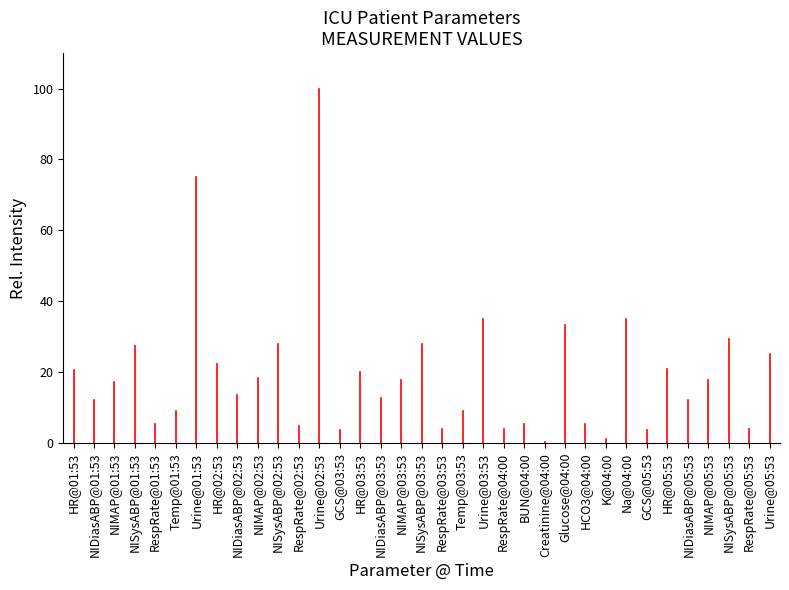

Reading left to right, what are all the values shown in this chart?

HR@01:53=20.5	NIDiasABP@01:53=12.2	NIMAP@01:53=17.2	NISysABP@01:53=27.3	RespRate@01:53=5.5	Temp@01:53=9.2	Urine@01:53=75.0	HR@02:53=22.2	NIDiasABP@02:53=13.5	NIMAP@02:53=18.3	NISysABP@02:53=28.0	RespRate@02:53=4.8	Urine@02:53=100.0	GCS@03:53=3.8	HR@03:53=20.0	NIDiasABP@03:53=12.8	NIMAP@03:53=17.8	NISysABP@03:53=28.0	RespRate@03:53=4.0	Temp@03:53=9.1	Urine@03:53=35.0	RespRate@04:00=4.0	BUN@04:00=5.5	Creatinine@04:00=0.2	Glucose@04:00=33.2	HCO3@04:00=5.5	K@04:00=1.0	Na@04:00=35.0	GCS@05:53=3.8	HR@05:53=21.0	NIDiasABP@05:53=12.2	NIMAP@05:53=17.9	NISysABP@05:53=29.2	RespRate@05:53=4.0	Urine@05:53=25.0